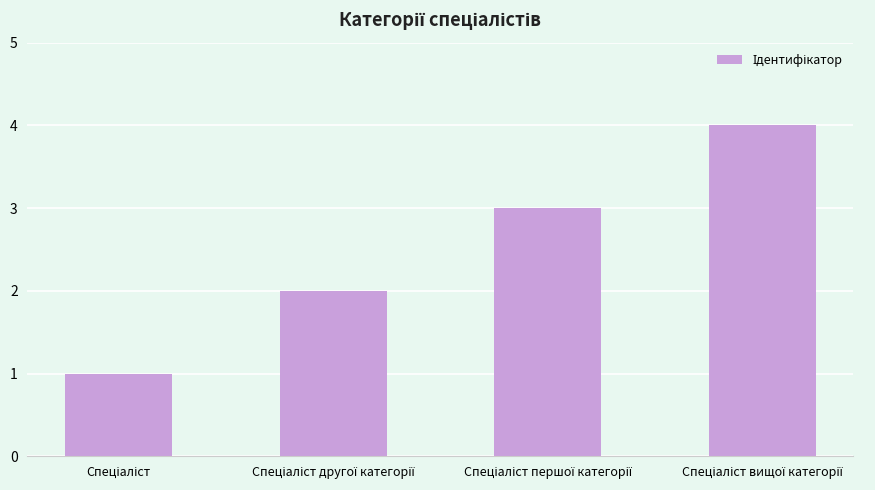

What is the sum of all values?

10